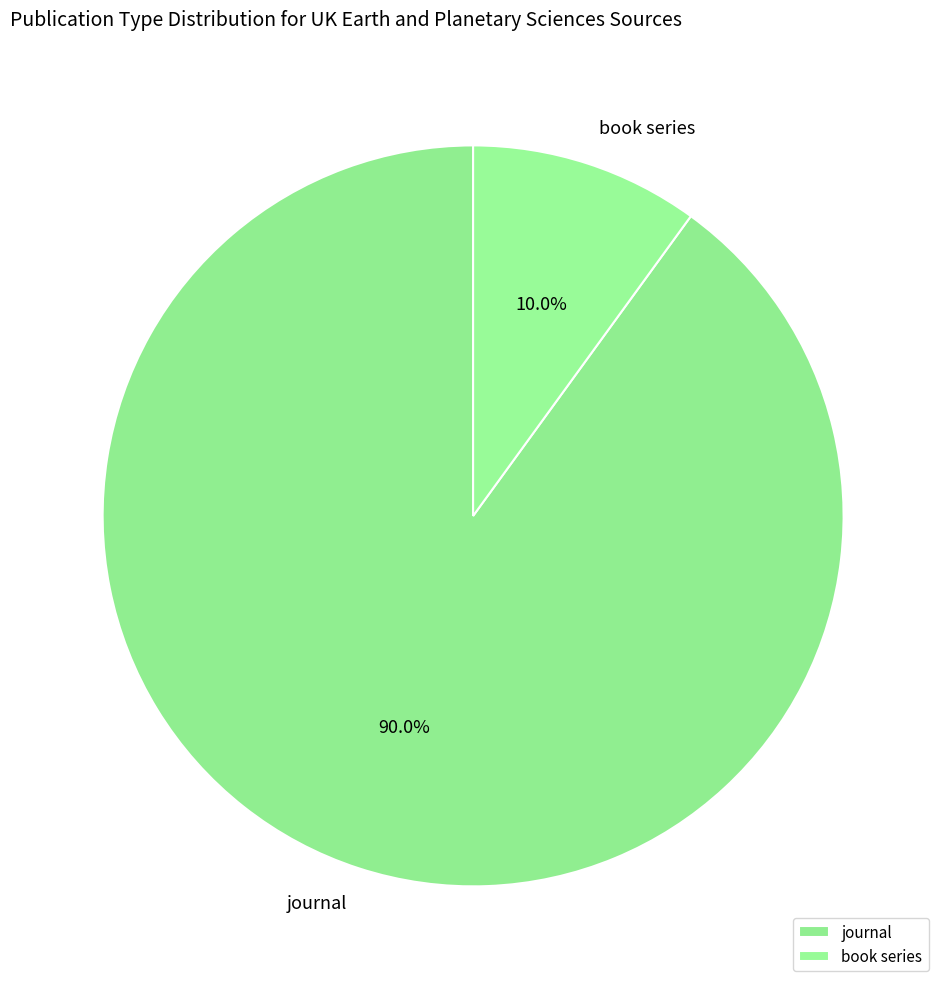

Which category has the smallest portion of the pie?

book series